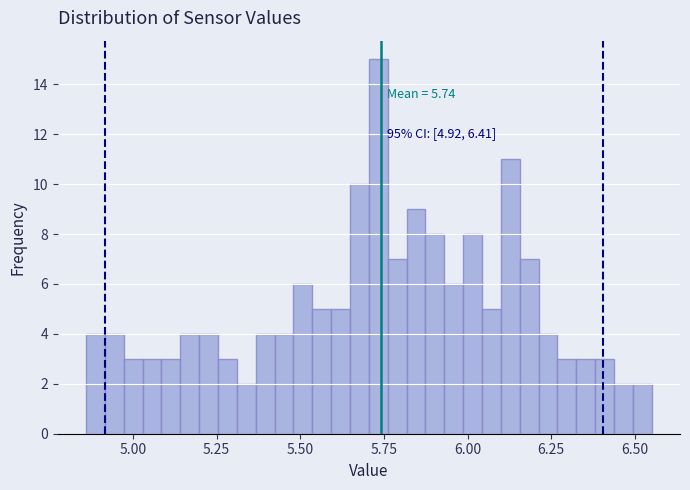

Around what value on the x-axis is the tallest bar? Give the approximate position of its centre, as read against the axis.

5.75